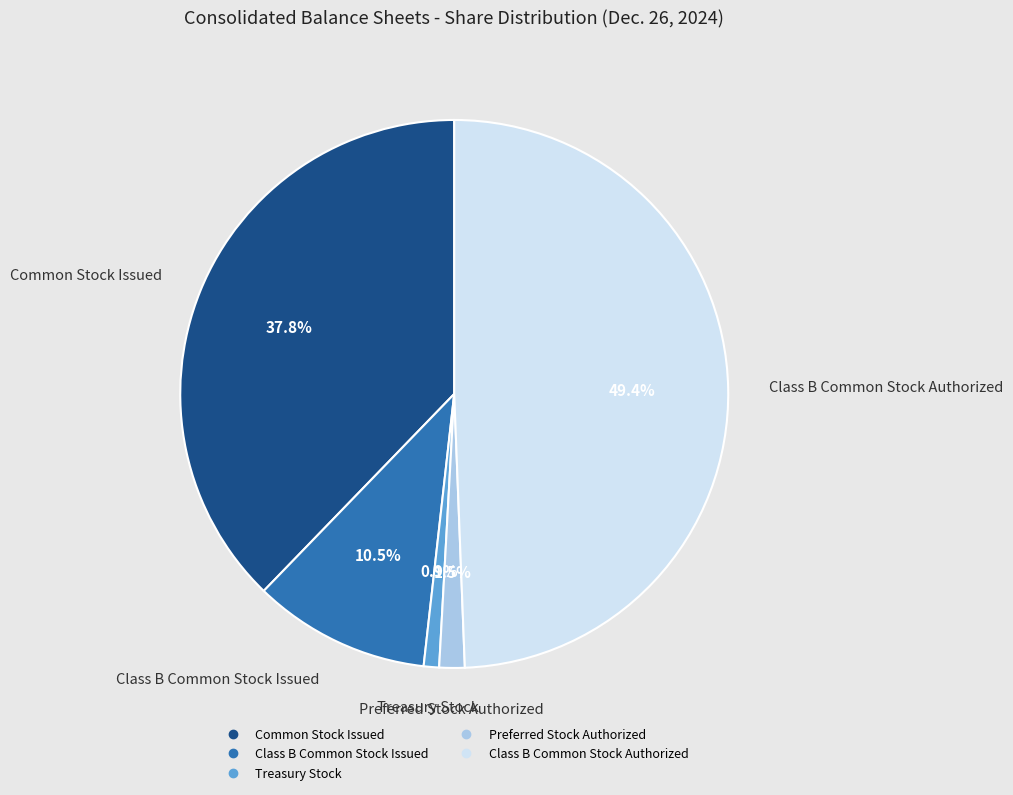

Which has a higher value, Common Stock Issued or Class B Common Stock Issued?

Common Stock Issued